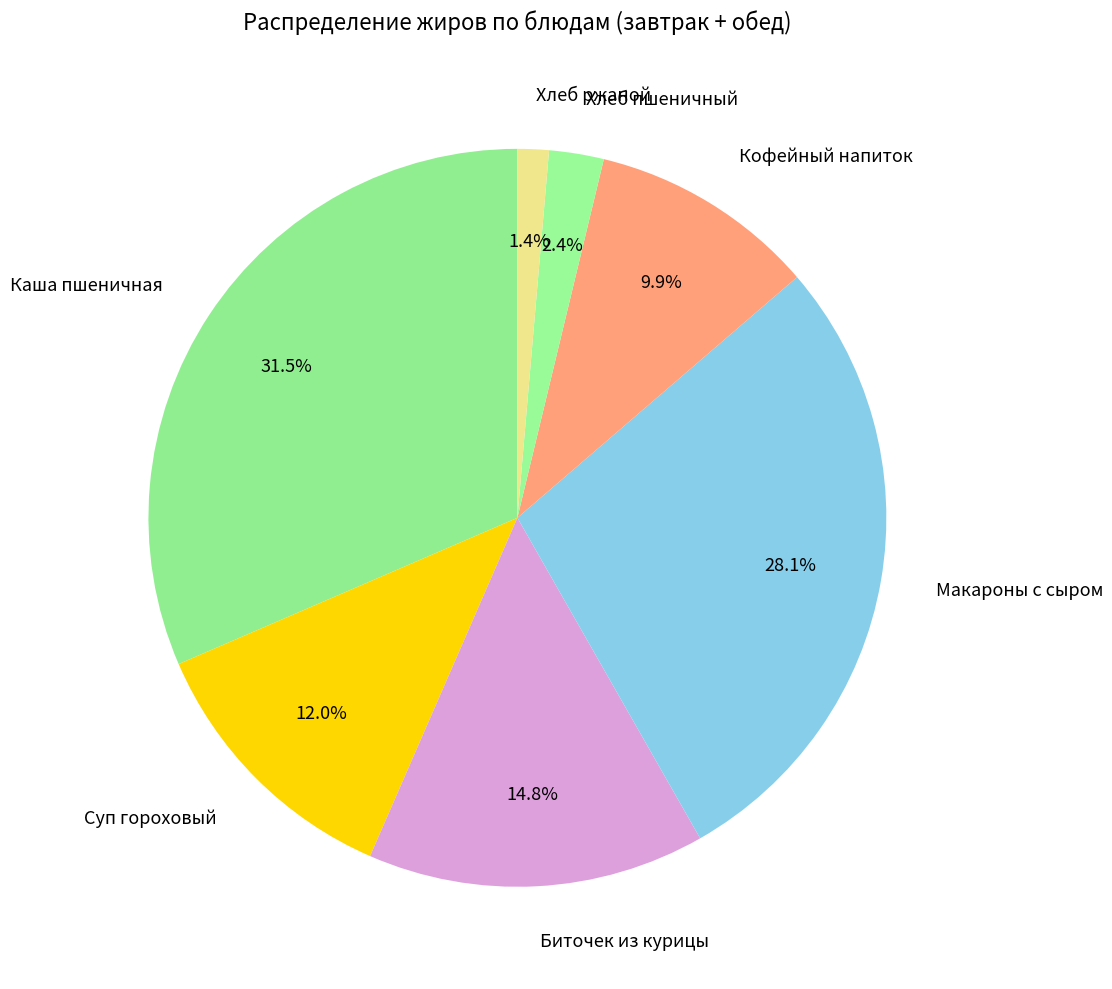

How much of the chart is everything except Каша пшеничная?

68.5%